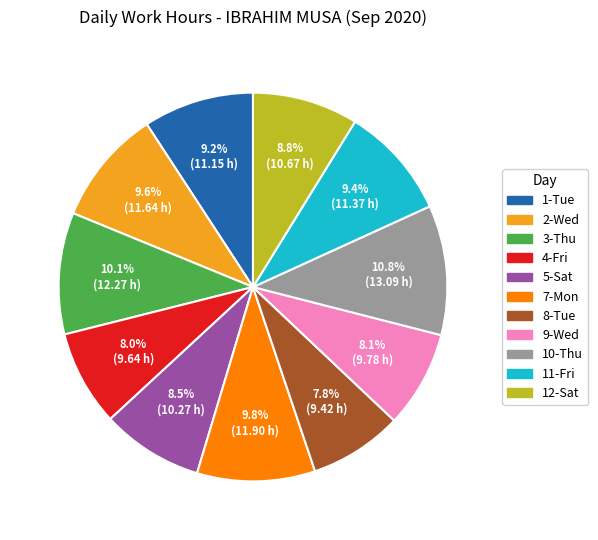

Do 7-Mon and 11-Fri together represent more than half of the pie?

No